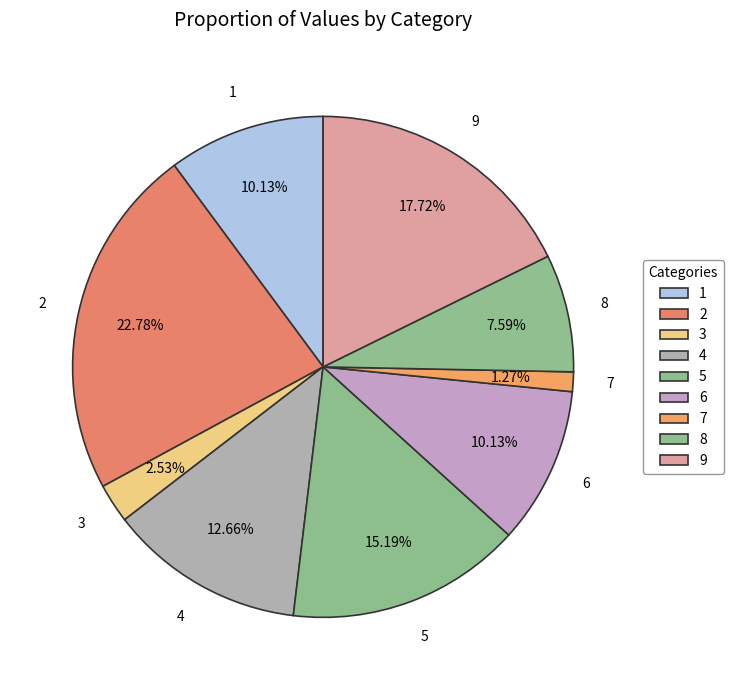

How many slices are in this pie chart?

9